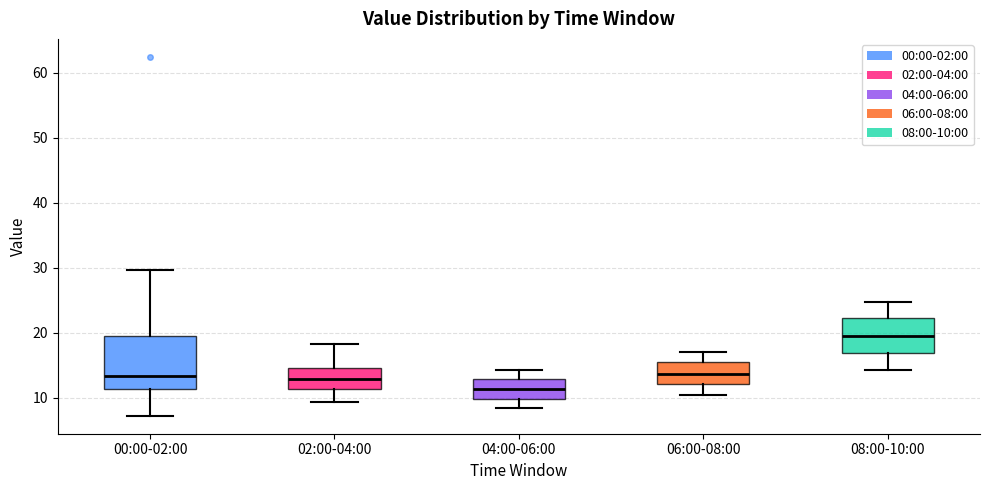

Reading left to right, read every box against the y-axis: the position of its median line, the range the box covers, and the ends of its whiskers. The values are not printed on the chart, so give them approximately, as read against the axis.

00:00-02:00: median 13, box 11 to 19, whiskers 7 to 30
02:00-04:00: median 13, box 11 to 15, whiskers 9 to 18
04:00-06:00: median 11, box 10 to 13, whiskers 9 to 14
06:00-08:00: median 14, box 12 to 15, whiskers 11 to 17
08:00-10:00: median 20, box 17 to 22, whiskers 14 to 25